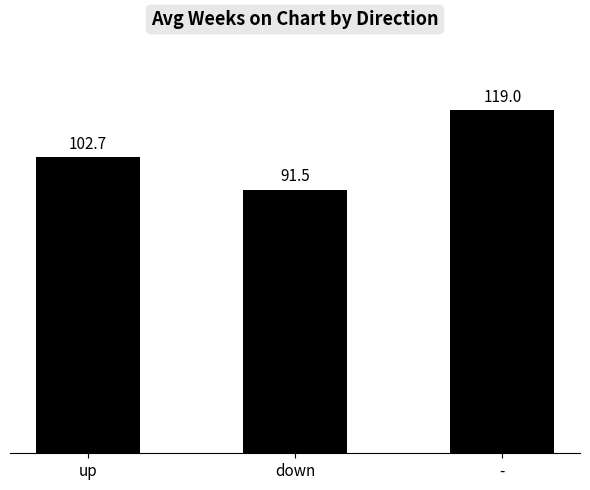

What is the sum of the values at - and down?

210.5